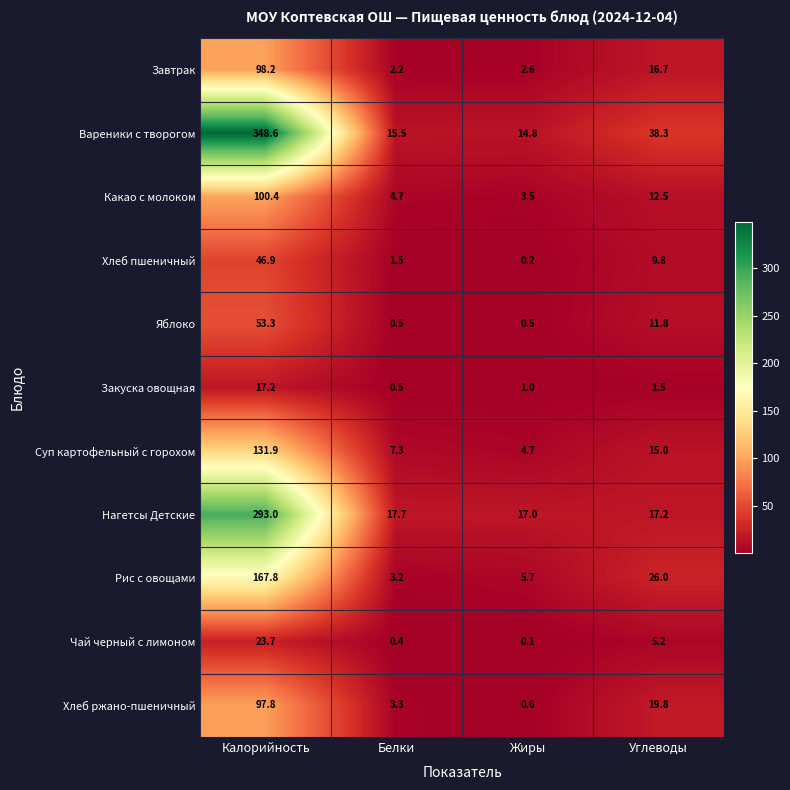

Which series has the largest range (max minus min)?

Вареники с творогом